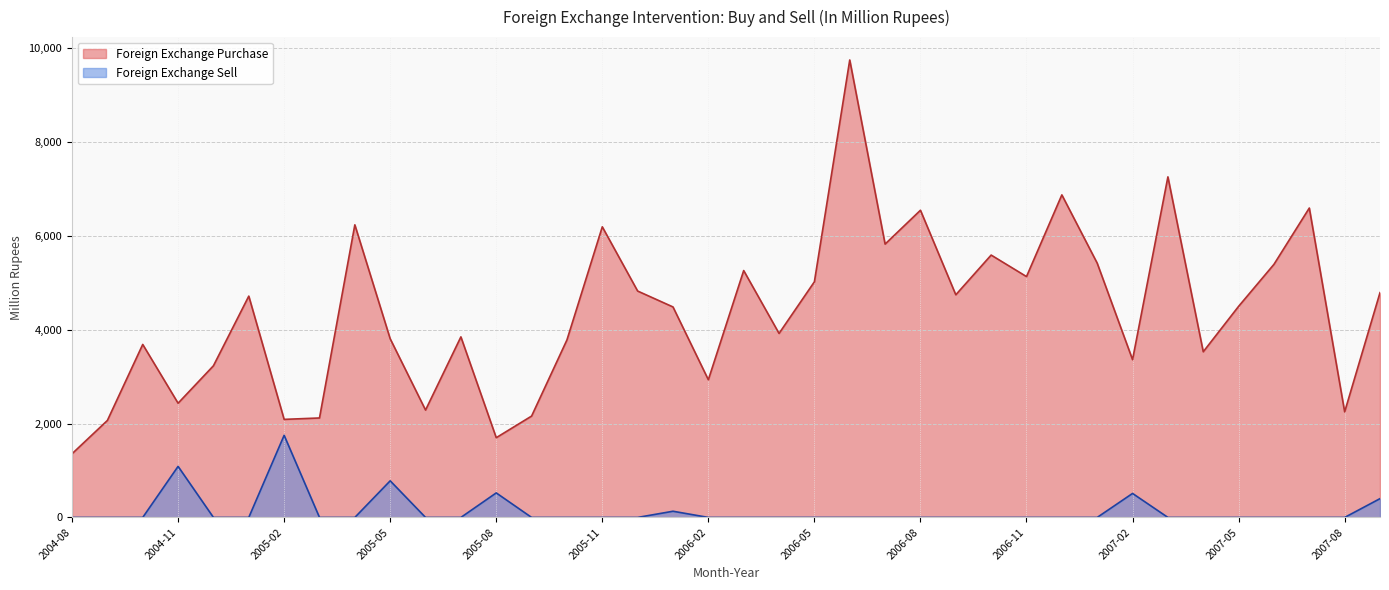

List the labels in order of Foreign Exchange Purchase value, largest first.

2006-06, 2007-03, 2006-12, 2007-07, 2006-08, 2005-04, 2005-11, 2006-07, 2006-10, 2007-01, 2007-06, 2006-03, 2006-11, 2006-05, 2005-12, 2007-09, 2006-09, 2005-01, 2007-05, 2006-01, 2006-04, 2005-07, 2005-05, 2005-10, 2004-10, 2007-04, 2007-02, 2004-12, 2006-02, 2004-11, 2005-06, 2007-08, 2005-09, 2005-03, 2005-02, 2004-09, 2005-08, 2004-08